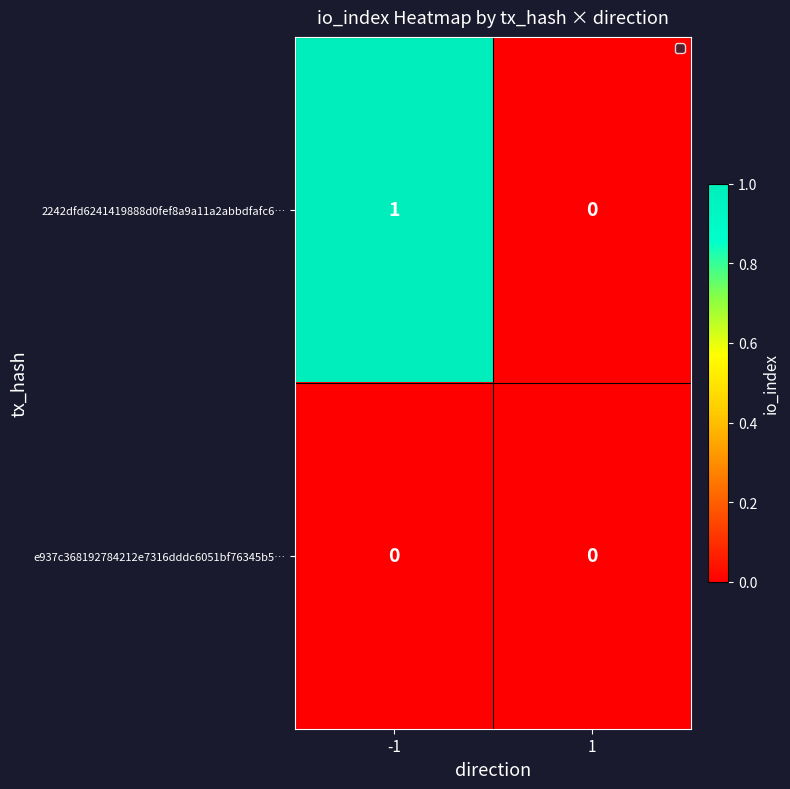

List the labels in order of 2242dfd6241419888d0fef8a9a11a2abbdfafc6… value, largest first.

-1, 1